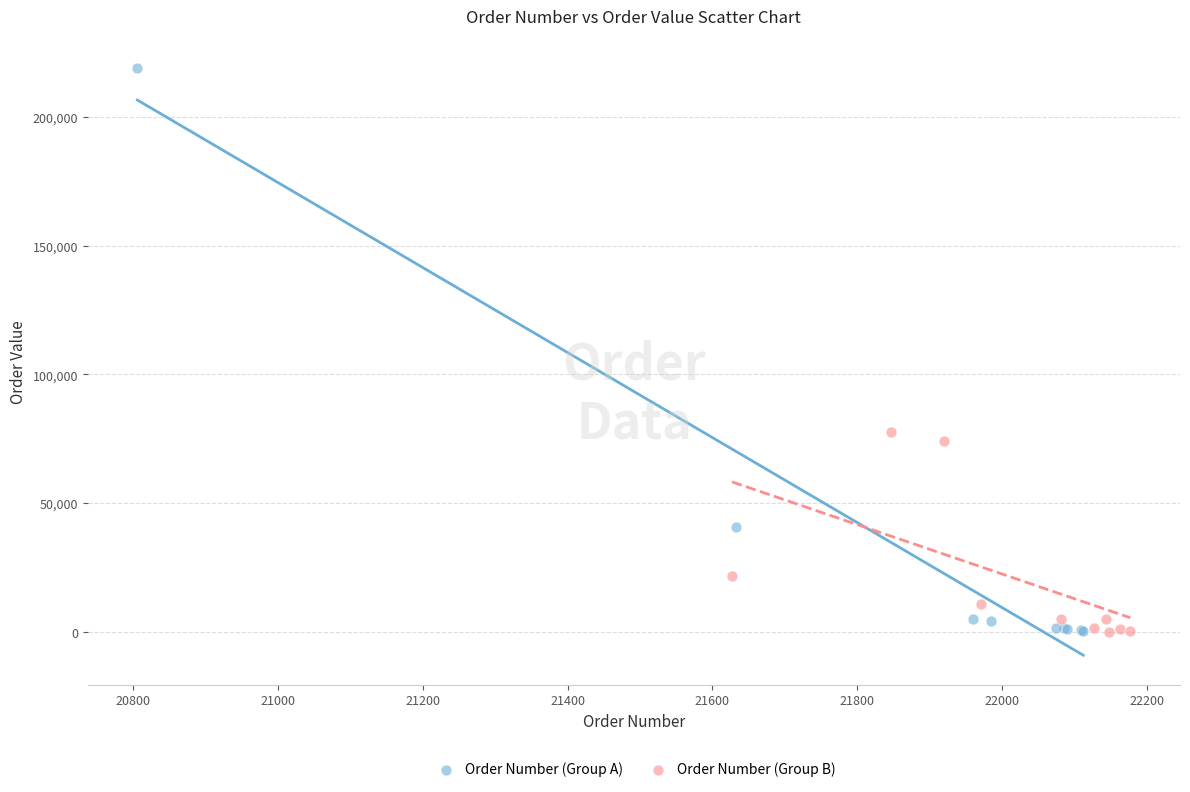

Which series reaches the maximum Y coordinate?

Order Number (Group A)